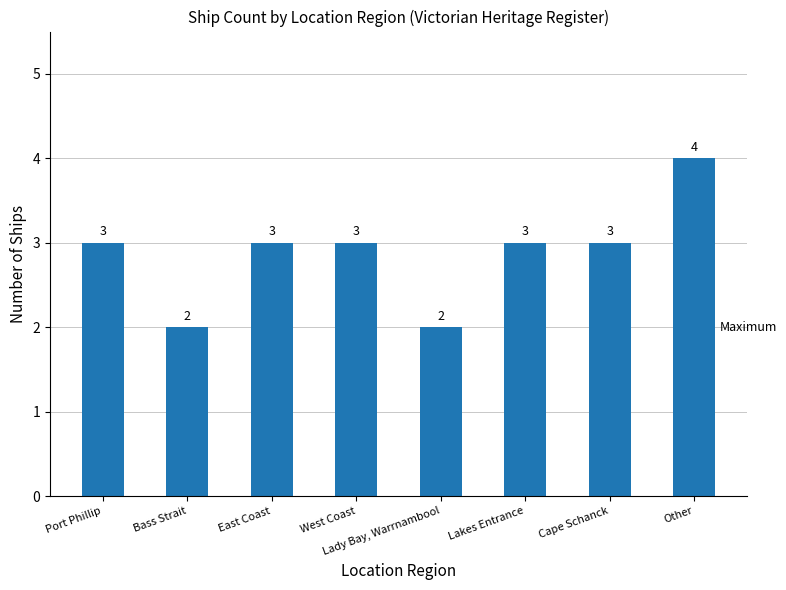

True or false: the data shows 1 at East Coast.

False